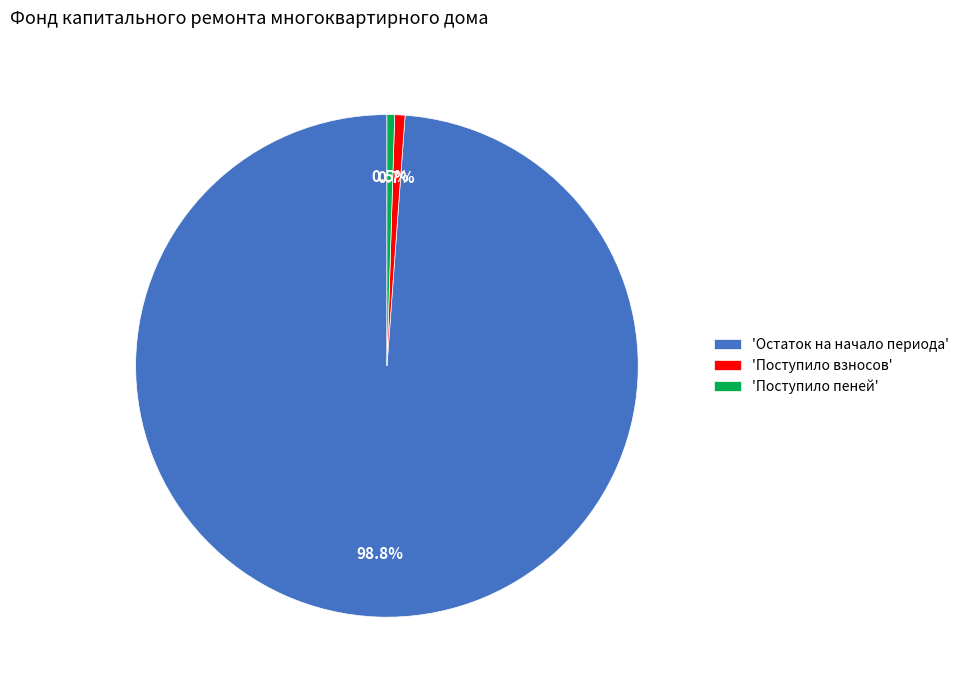

What is the largest slice in the pie chart?

'Остаток на начало периода'